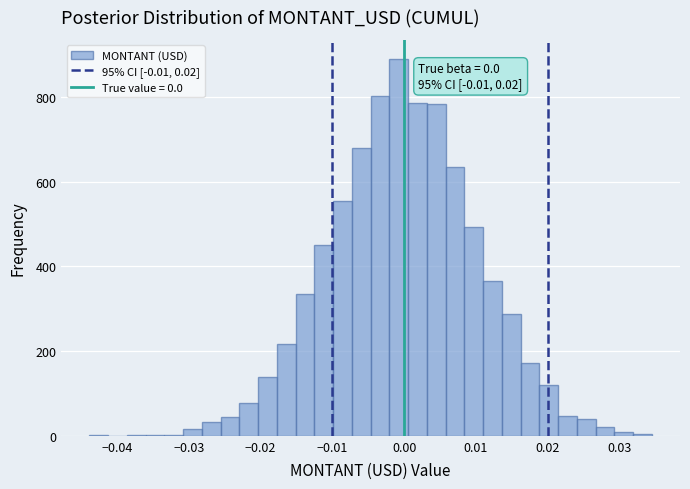

Read against the x-axis, roughly where is the centre of the tallest bar?

-0.001